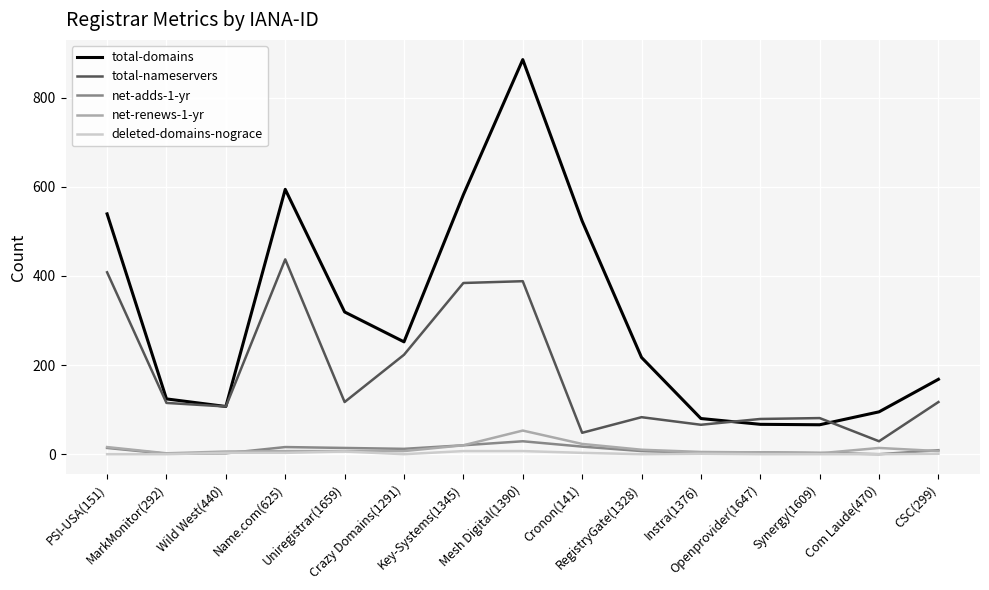

How many categories are shown in the chart?

15